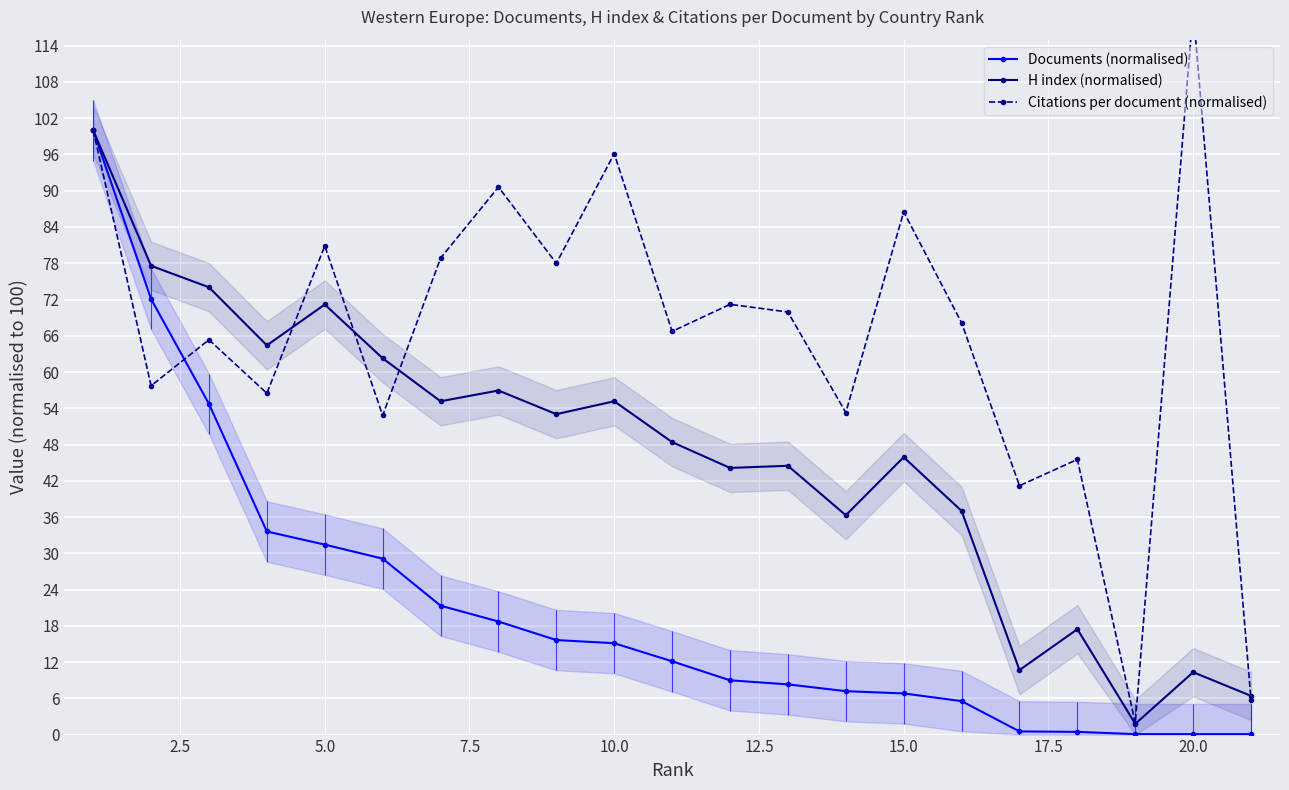

How many data points in Documents (normalised) are less than 12?

10